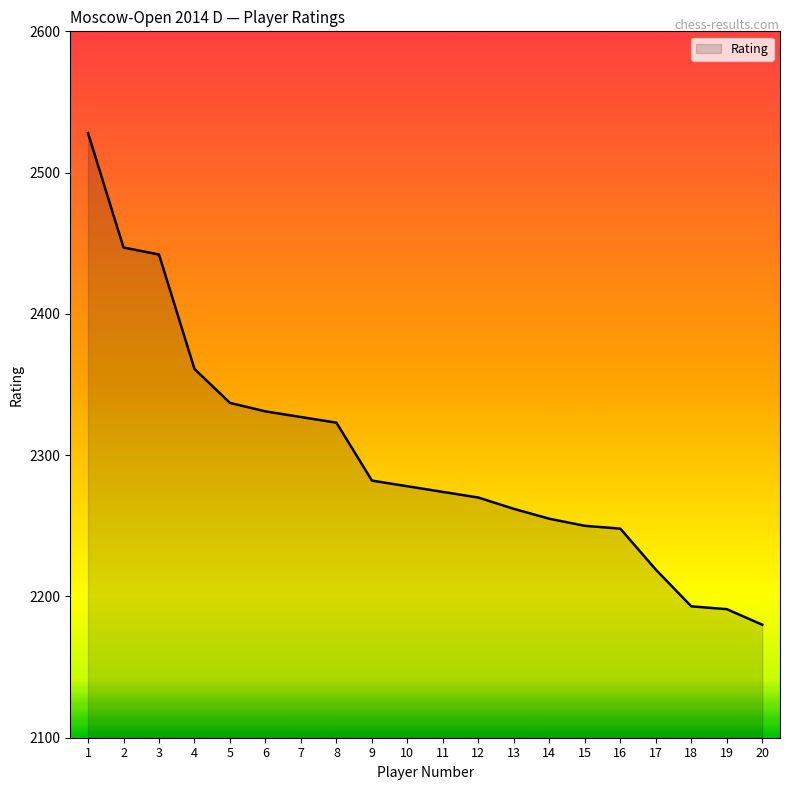

Reading left to right, extract all data points from this chart.

2528	2447	2442	2361	2337	2331	2327	2323	2282	2278	2274	2270	2262	2255	2250	2248	2219	2193	2191	2180